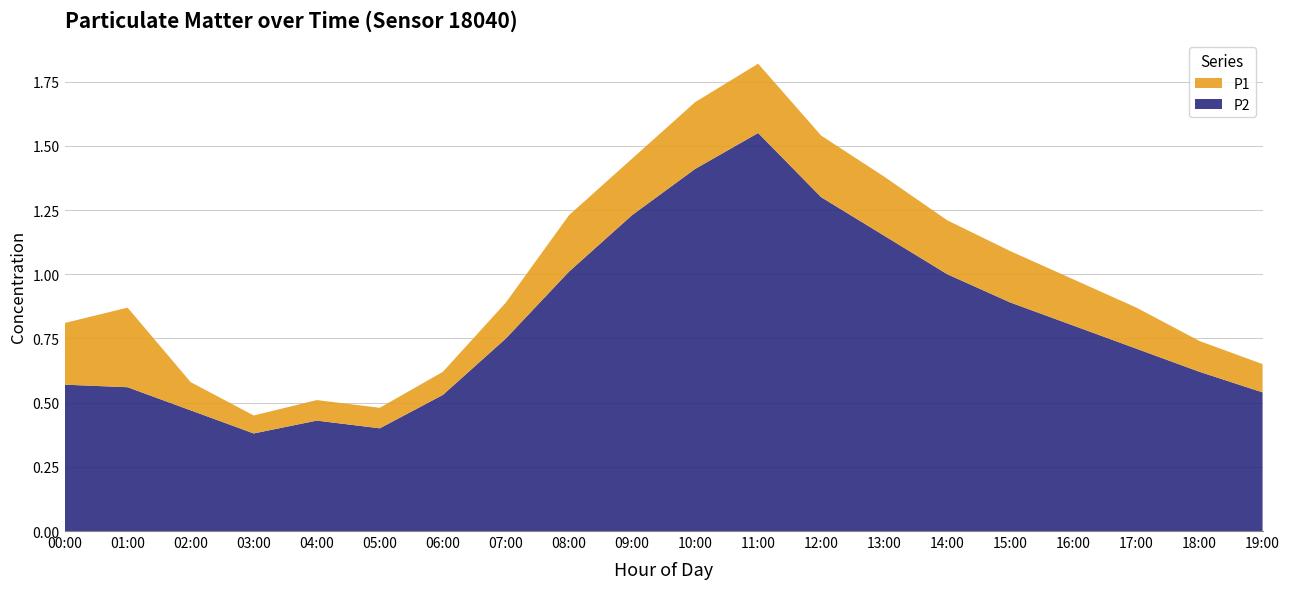

Is it true that P2 equals 0.7 at 05:00?

False